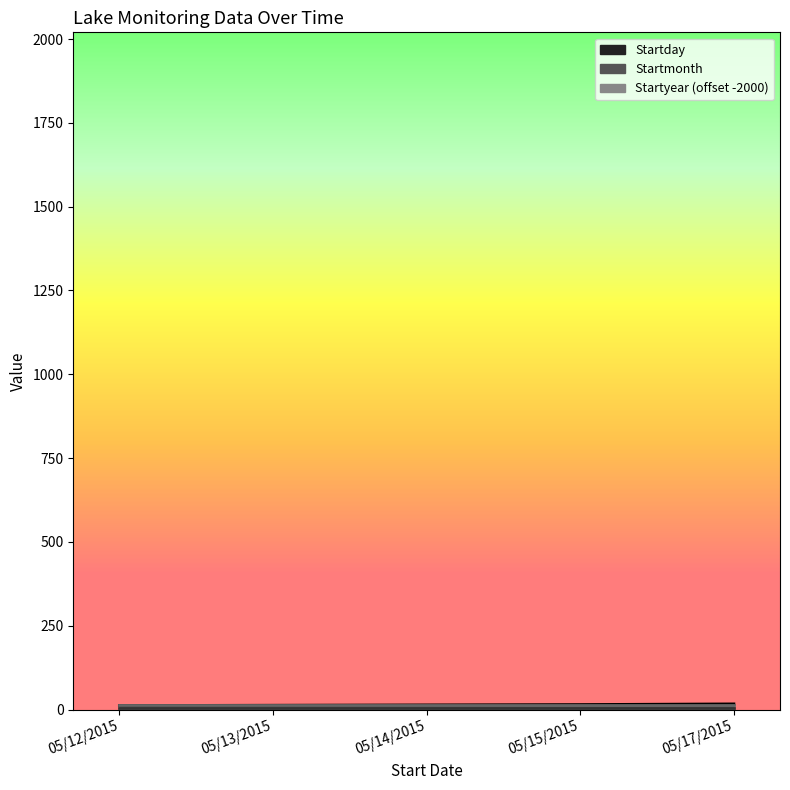

Reading left to right, extract all data points from this chart.

Startday: 05/12/2015=12	05/13/2015=13	05/14/2015=14	05/15/2015=15	05/17/2015=17
Startmonth: 05/12/2015=5	05/13/2015=5	05/14/2015=5	05/15/2015=5	05/17/2015=5
Startyear (offset -2000): 05/12/2015=15	05/13/2015=15	05/14/2015=15	05/15/2015=15	05/17/2015=15